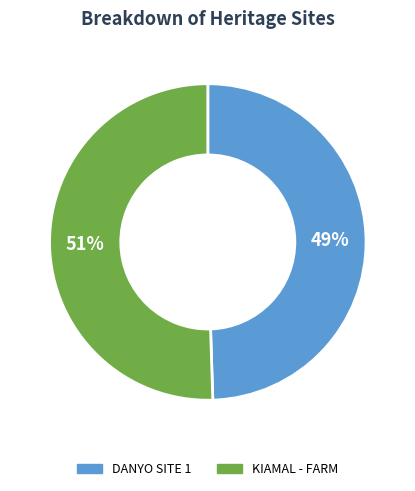

The KIAMAL - FARM slice represents 58% of the pie. True or false?

False